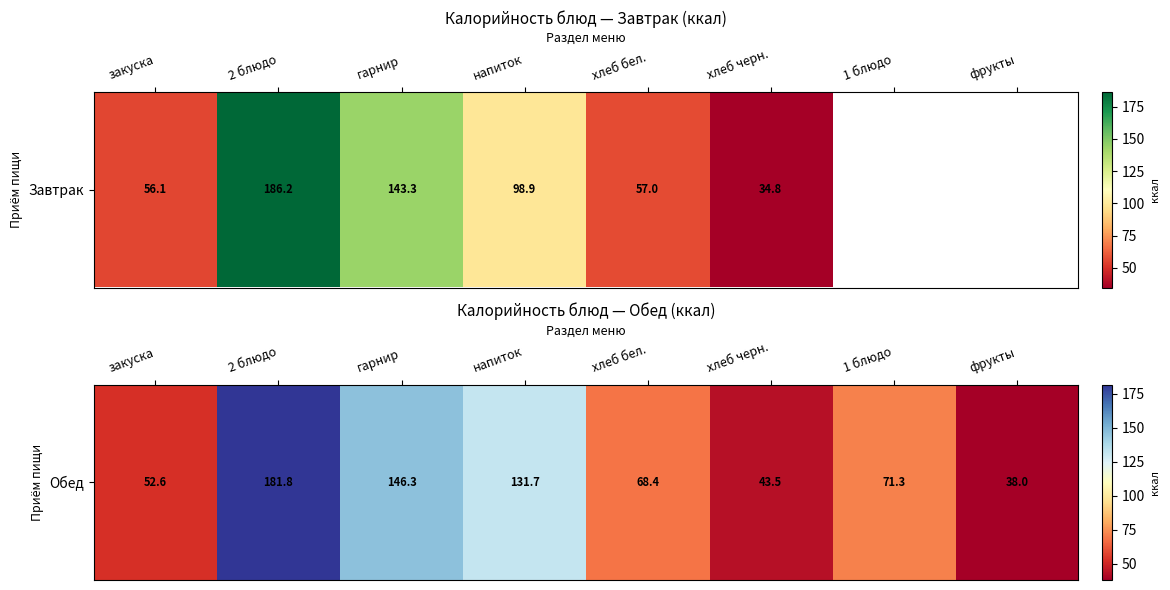

What is the change in value from 2 блюдо to фрукты?

-143.8